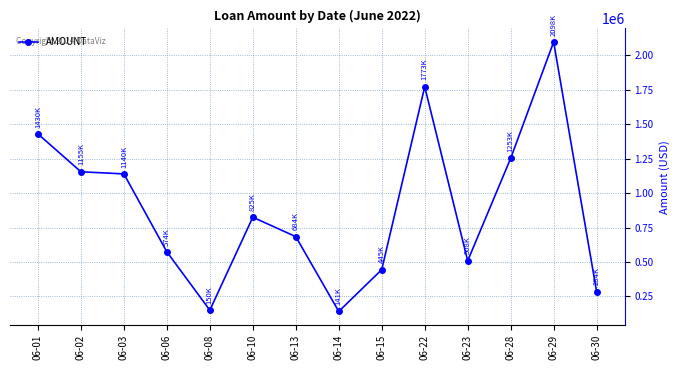

What is the smallest value displayed?

141000.0